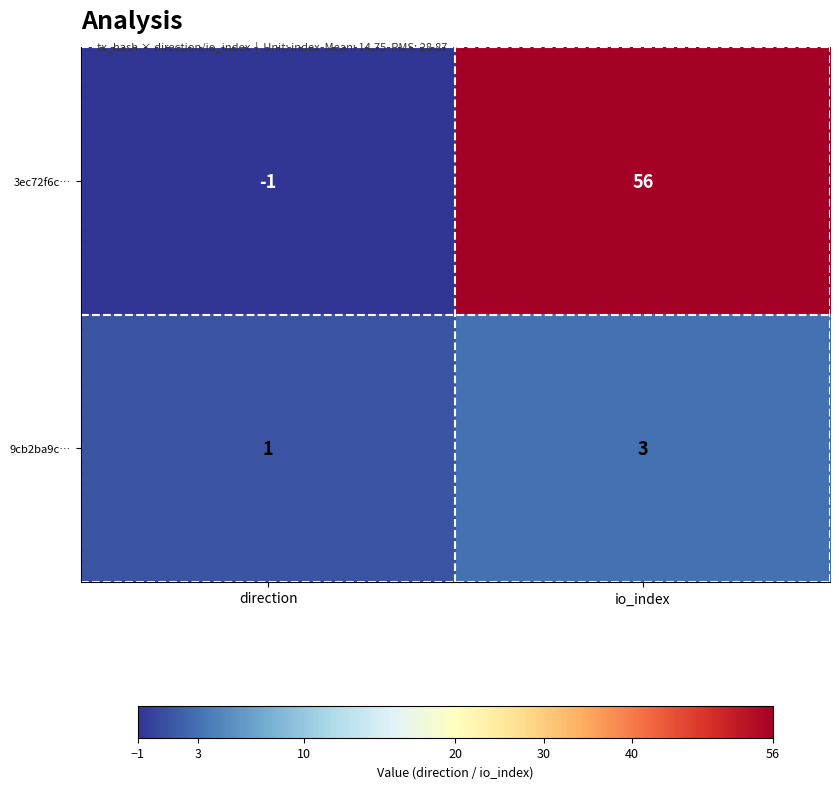

Where is 3ec72f6c… nearest to the value 27?

direction